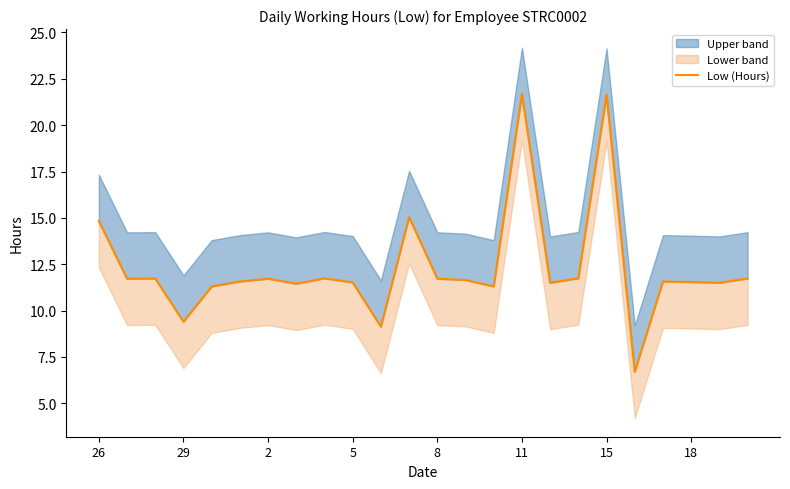

What is the average value?

12.3